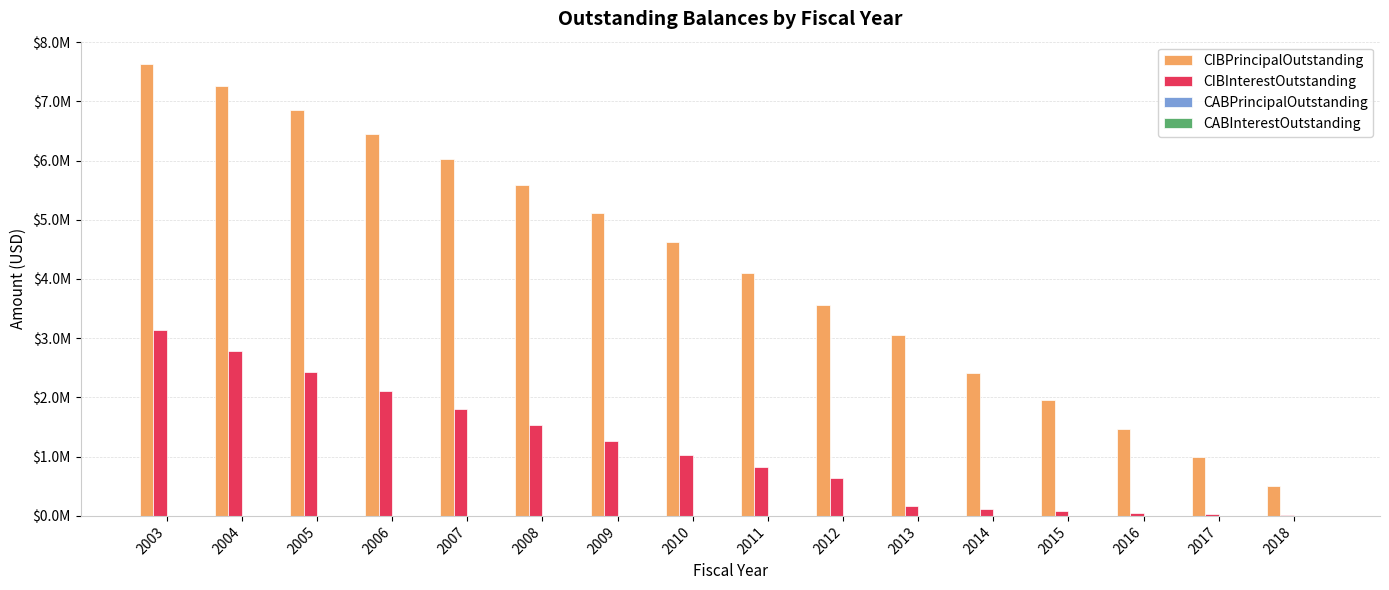

Are the bars grouped side by side (vs. stacked)?

Yes